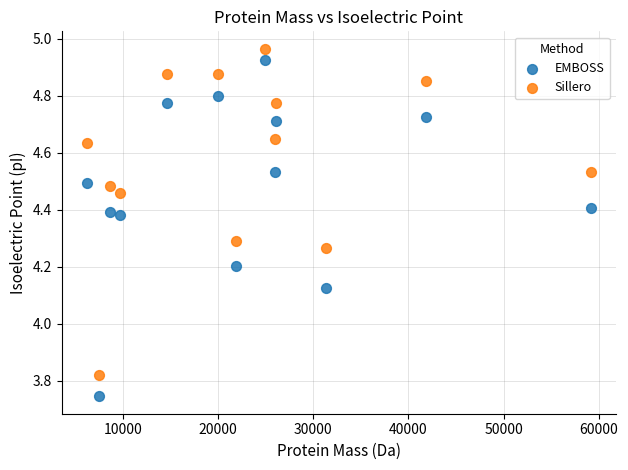

Which series contains the lowest Y value?

EMBOSS